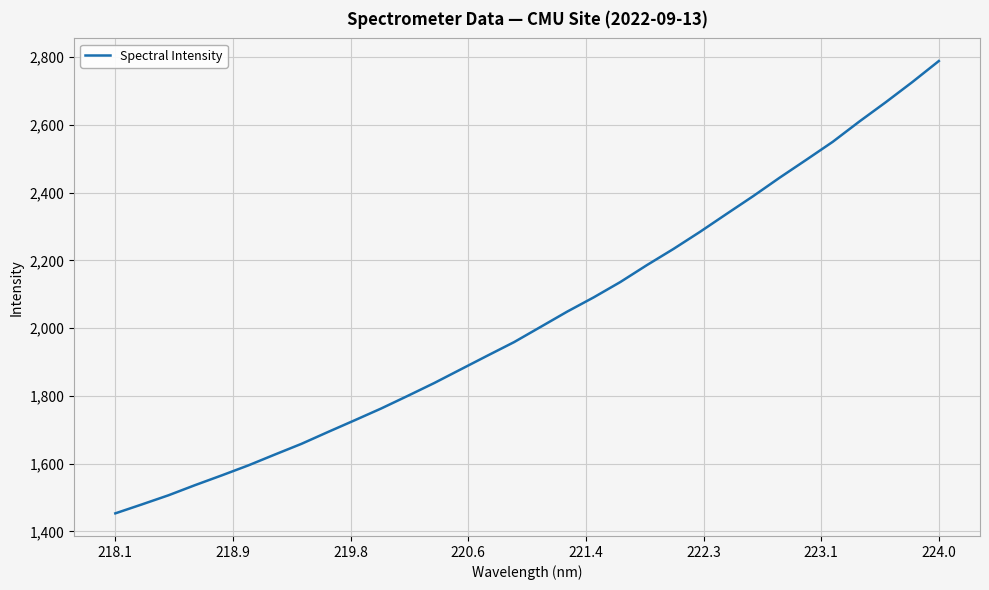

What is the difference between the maximum and minimum values?

1334.8